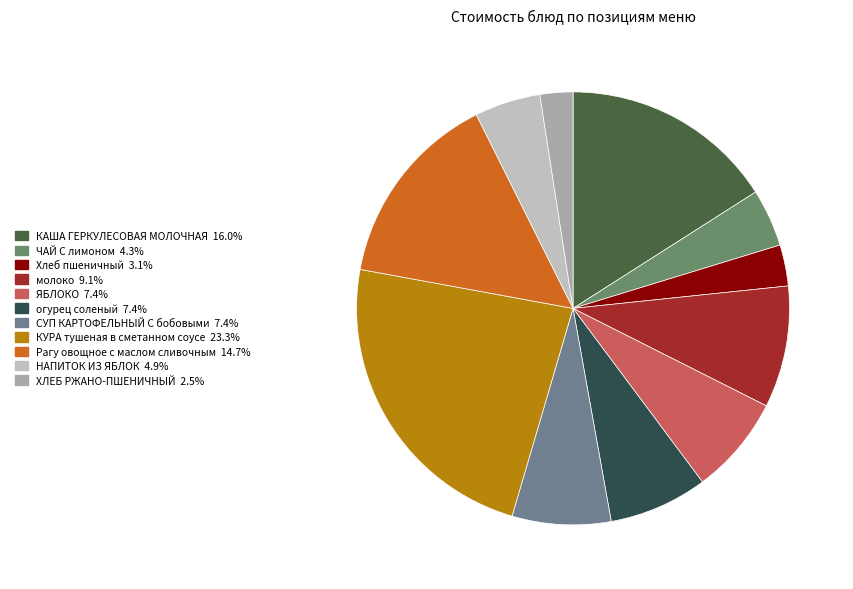

What is the smallest slice in the pie chart?

ХЛЕБ РЖАНО-ПШЕНИЧНЫЙ